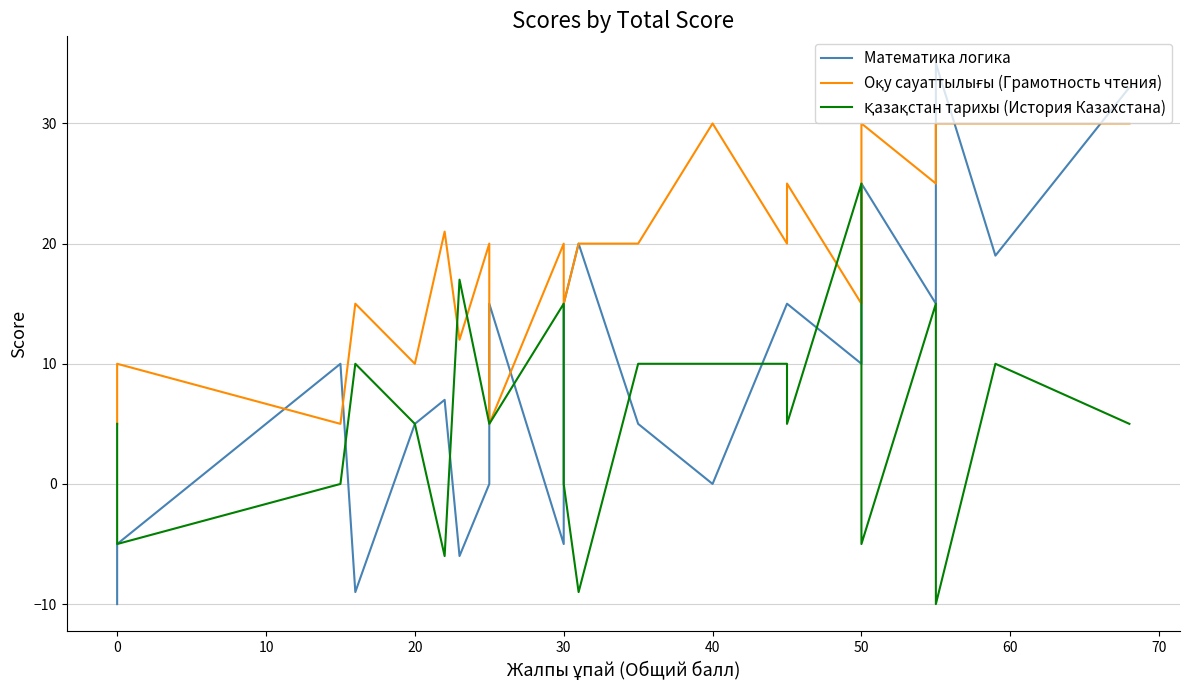

At which label is Математика логика closest to 12?

50